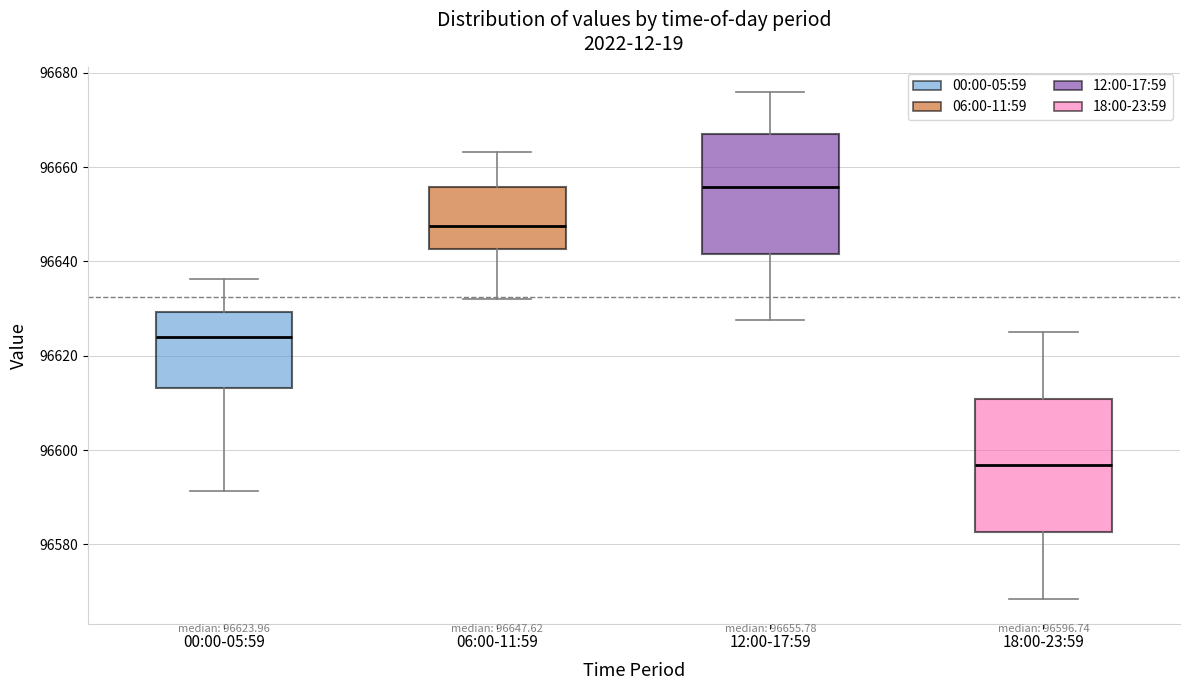

Which box is the tallest, from its lower edge to its upper edge?

18:00-23:59